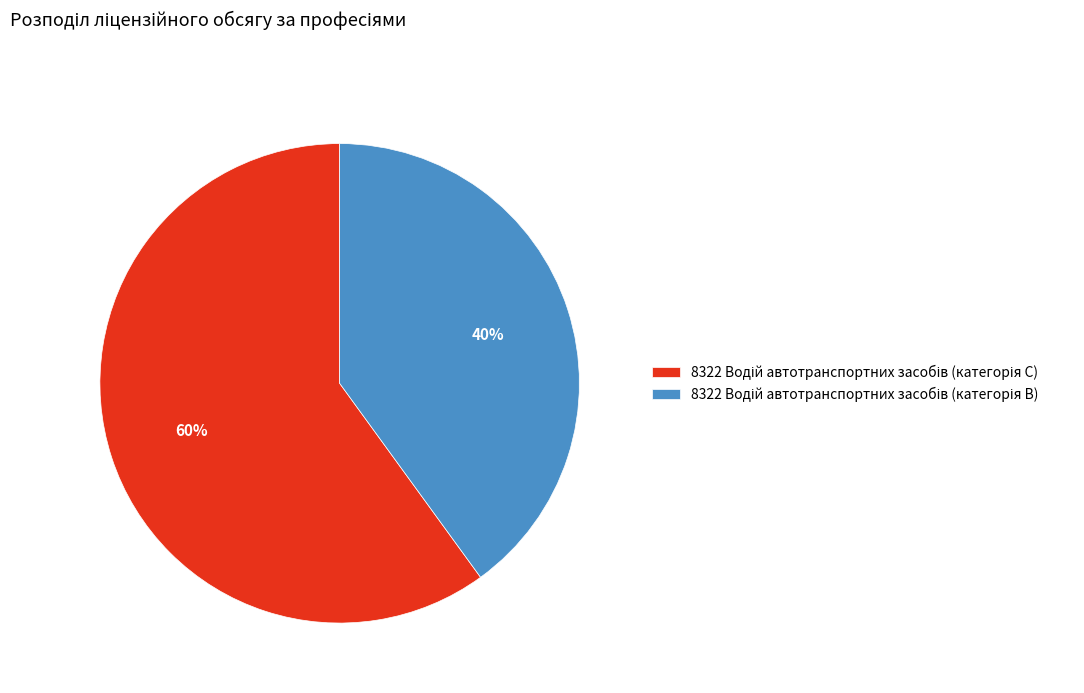

To the nearest percent, what is the difference between the largest and smallest slice percentages?

20%